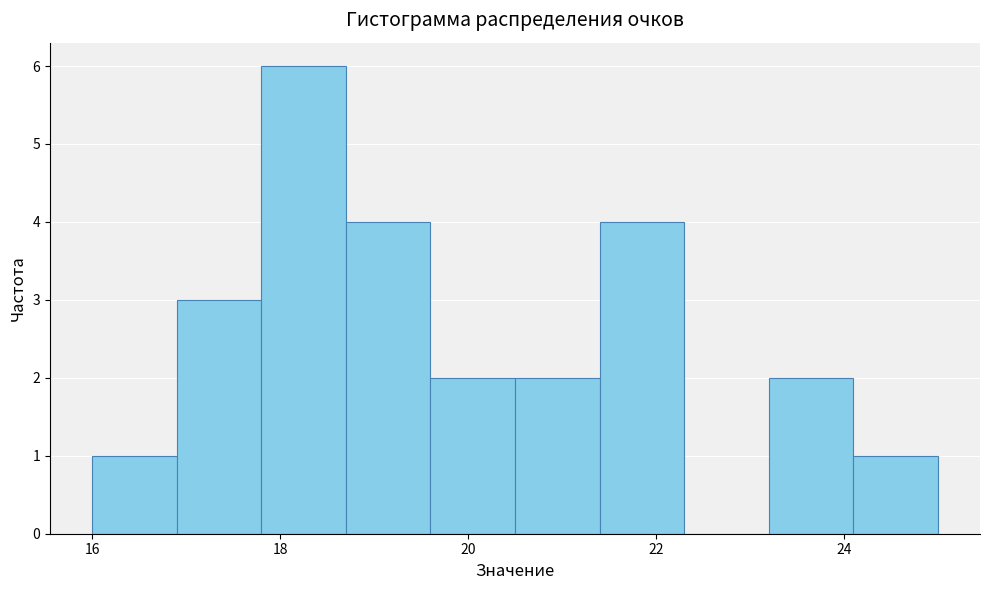

How tall is the bar that spans 20.5 to 21.4 on the x-axis? Neither the bar edges nor the heights are printed on the chart, so give them approximately, as read against the axes.

2